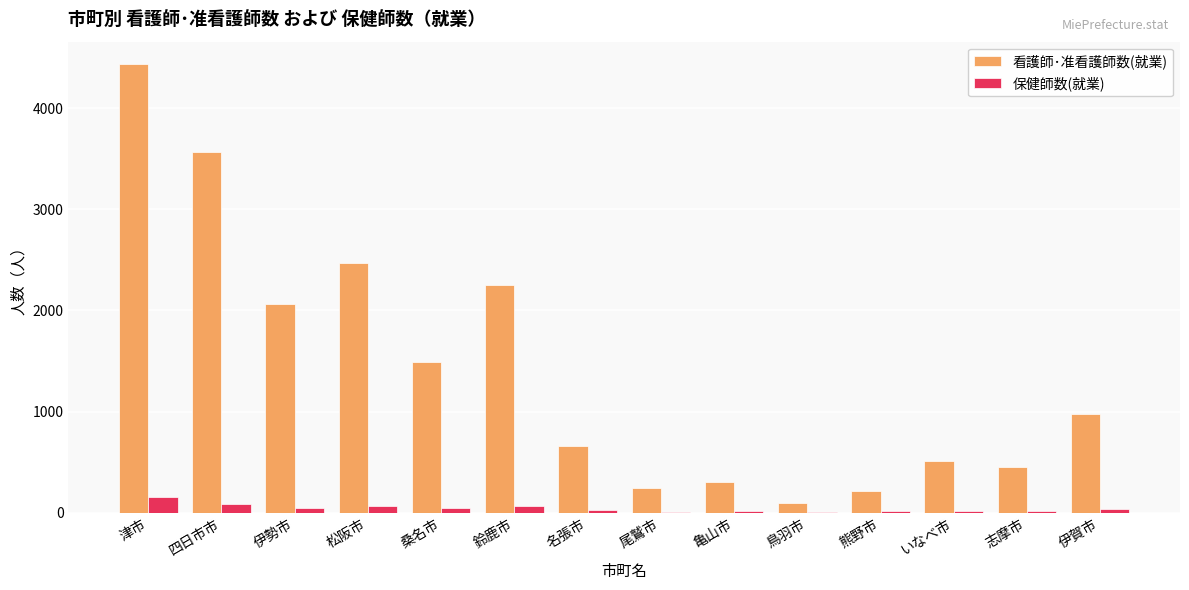

Between 鳥羽市 and 志摩市, which series saw the biggest shift?

看護師･准看護師数(就業)